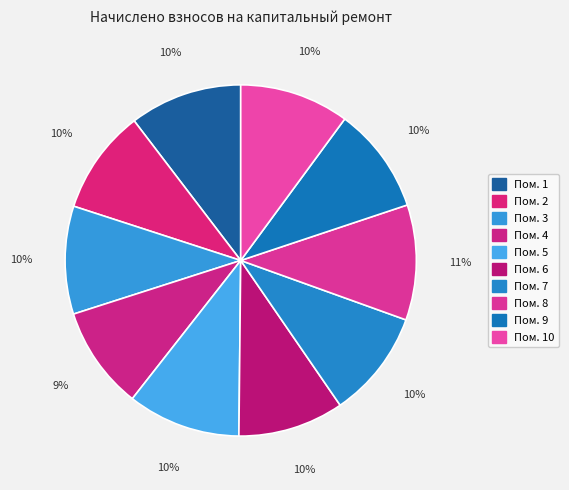

Which category has the biggest portion of the pie?

8